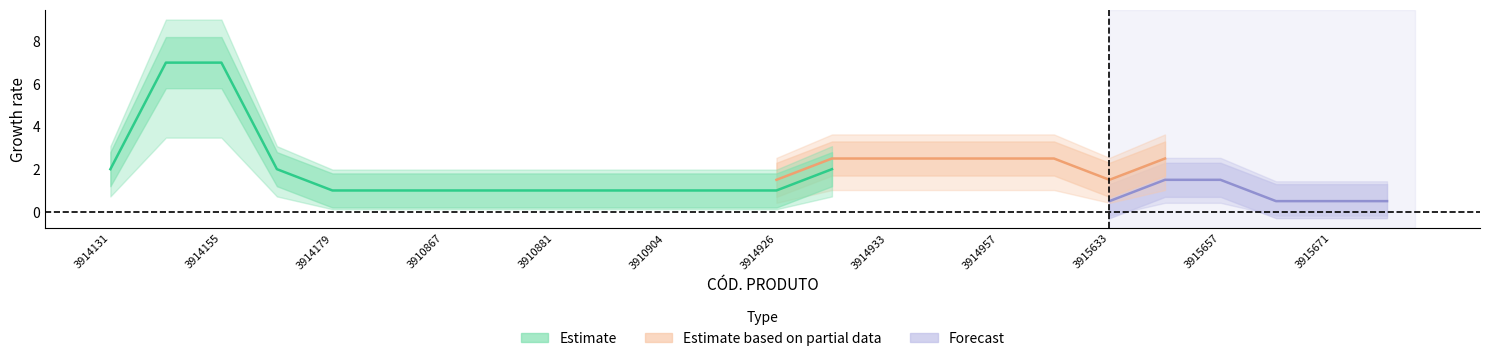

Does the chart display data point markers on the line(s)?

No